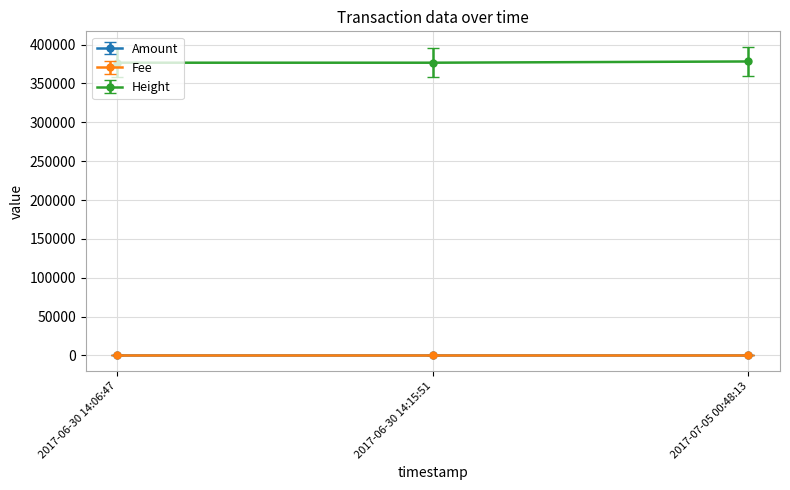

What is the highest value of the Amount series?

1